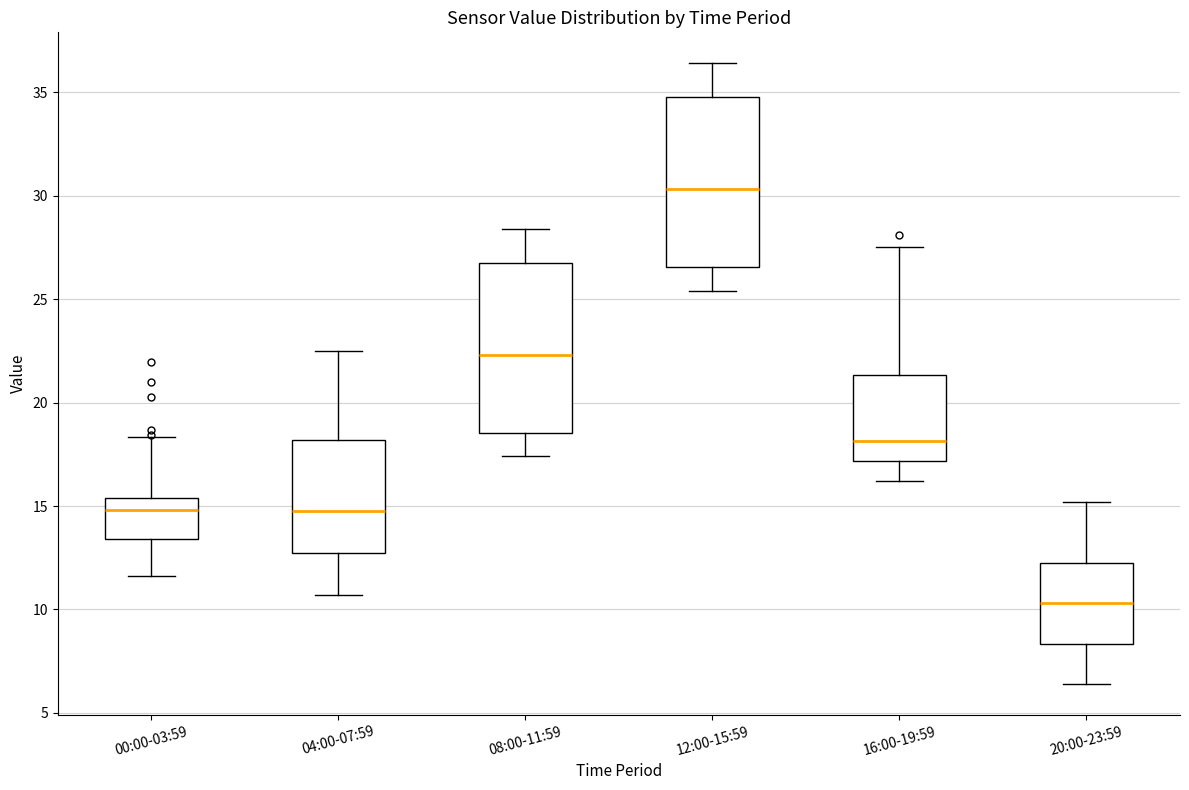

Reading left to right, transcribe this box plot: for each box, give where its median line is, the range the box spans, and where its two whiskers end, as read against the y-axis. The values are not printed on the chart, so give them approximately, as read against the axis.

00:00-03:59: median 15.0, box 13.5 to 15.5, whiskers 11.5 to 18.5
04:00-07:59: median 15.0, box 12.5 to 18.0, whiskers 10.5 to 22.5
08:00-11:59: median 22.5, box 18.5 to 27.0, whiskers 17.5 to 28.5
12:00-15:59: median 30.5, box 26.5 to 35.0, whiskers 25.5 to 36.5
16:00-19:59: median 18.0, box 17.0 to 21.5, whiskers 16.0 to 27.5
20:00-23:59: median 10.5, box 8.5 to 12.5, whiskers 6.5 to 15.0